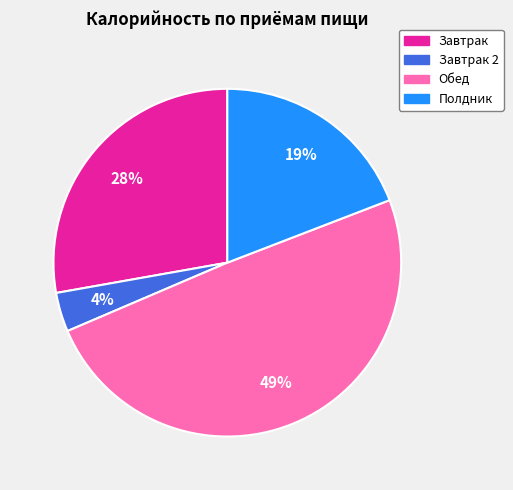

How many slices are in this pie chart?

4